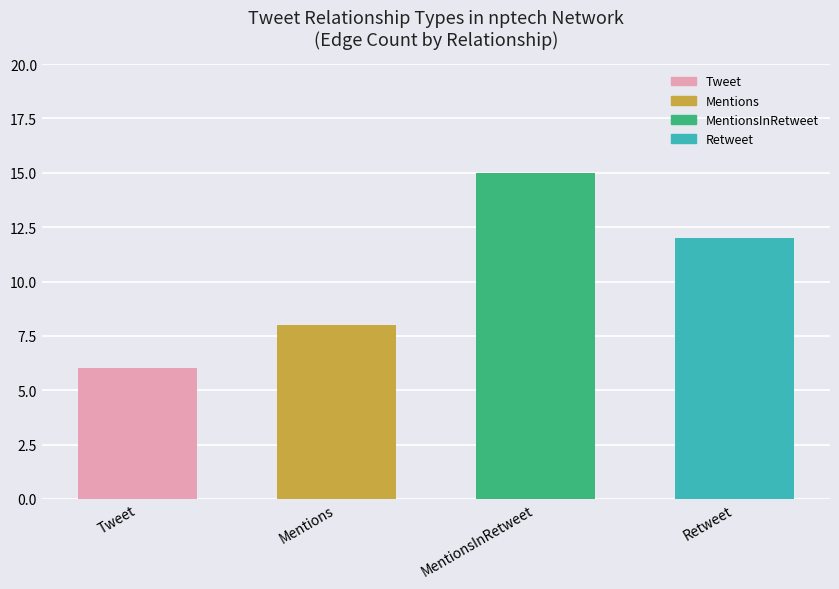

What value does the data have at MentionsInRetweet?

15